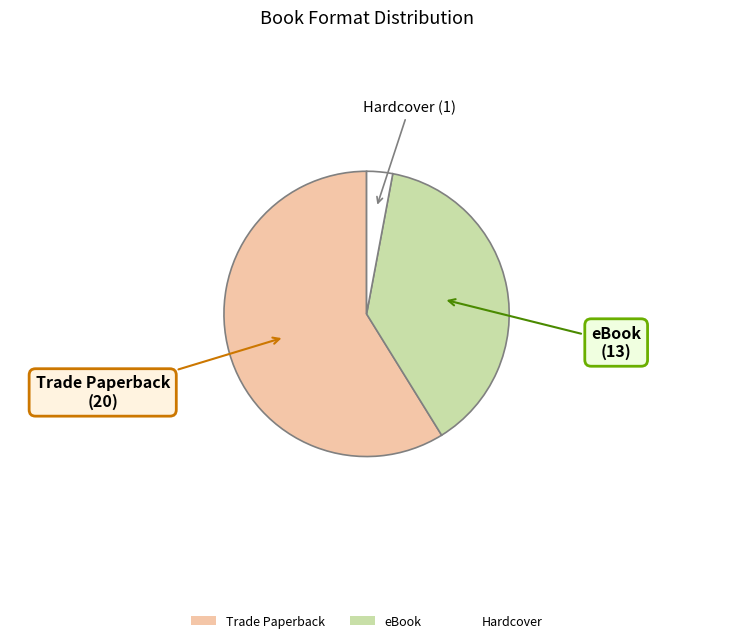

Which slice is the smallest?

Hardcover